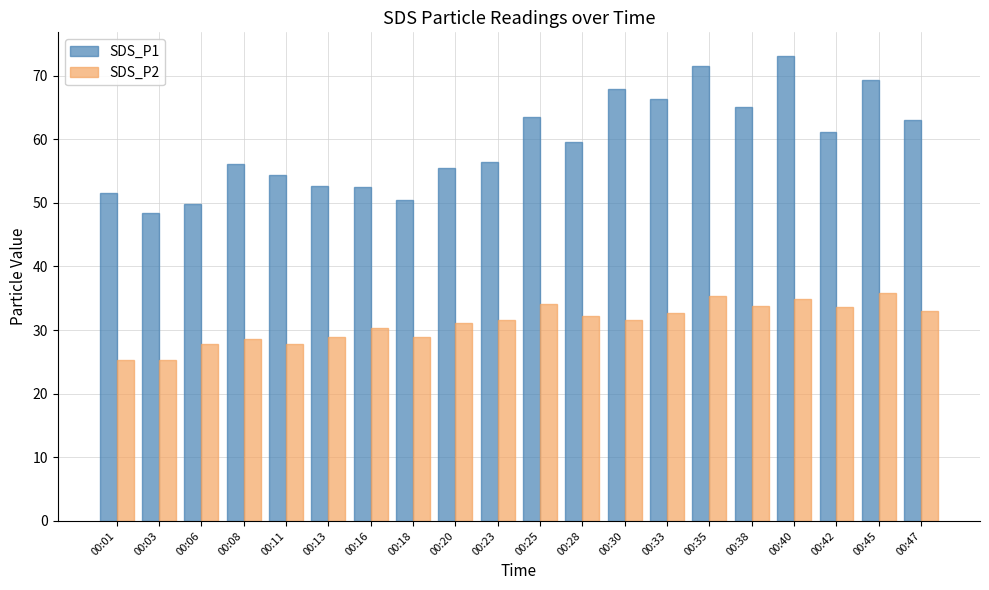

List the series in order of their peak value, lowest first.

SDS_P2, SDS_P1